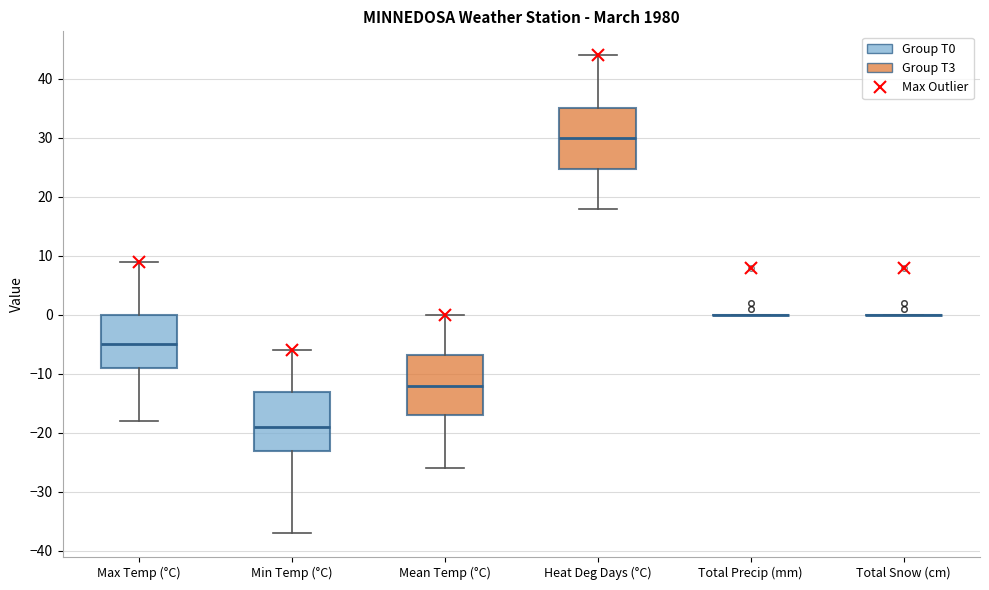

Reading left to right, read every box against the y-axis: the position of its median line, the range the box covers, and the ends of its whiskers. The values are not printed on the chart, so give them approximately, as read against the axis.

Max Temp (°C): median -5, box -9 to 0, whiskers -18 to 9
Min Temp (°C): median -19, box -23 to -13, whiskers -37 to -6
Mean Temp (°C): median -12, box -17 to -7, whiskers -26 to 0
Heat Deg Days (°C): median 30, box 25 to 35, whiskers 18 to 44
Total Precip (mm): box collapsed to a line at 0, whiskers 0 to 0
Total Snow (cm): box collapsed to a line at 0, whiskers 0 to 0